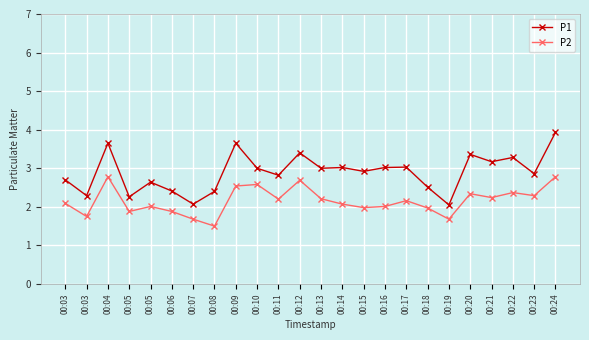

Does the chart have visible grid lines?

Yes